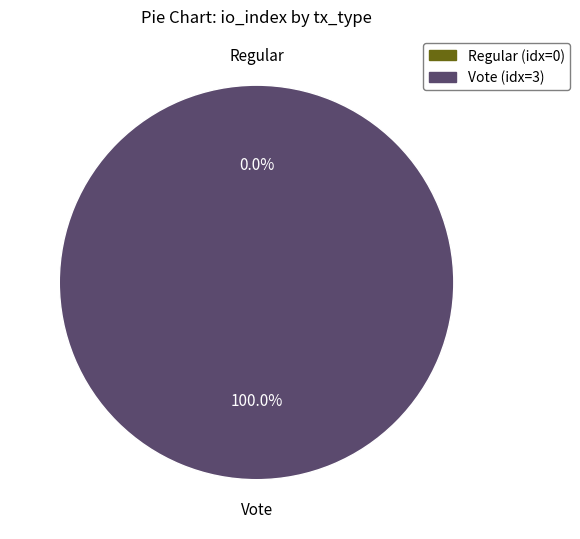

What is the change in value from Regular (io_index=0) to Vote (io_index=3)?

+3